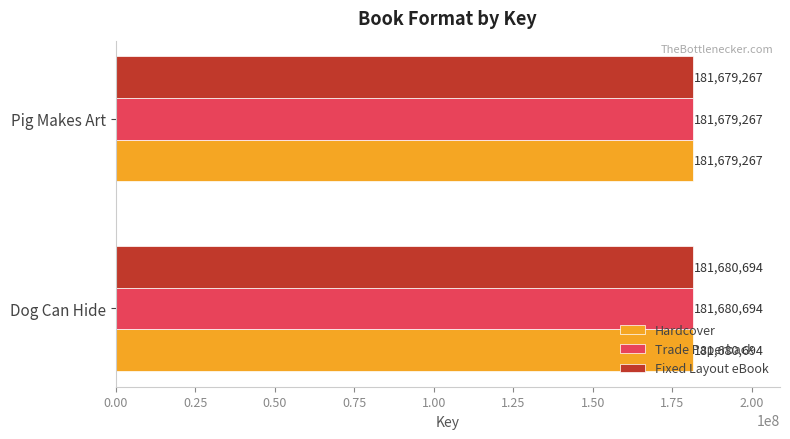

True or false: Fixed Layout eBook has a value of 181680694 at Dog Can Hide.

True